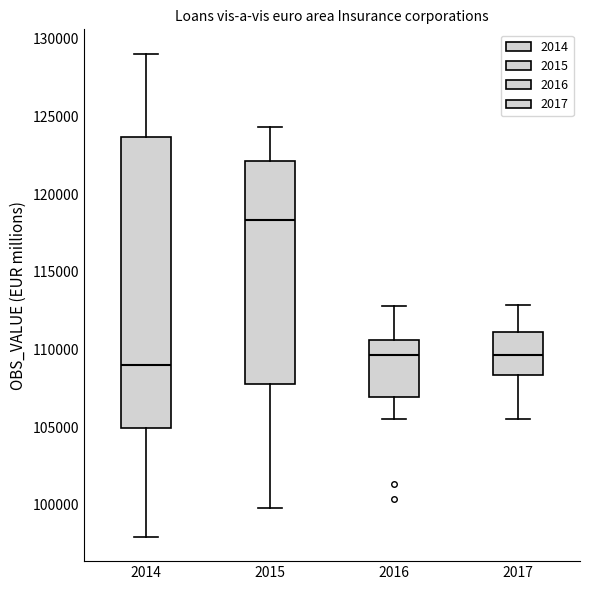

Reading left to right, transcribe this box plot: for each box, give where its median line is, the range the box spans, and where its two whiskers end, as read against the y-axis. The values are not printed on the chart, so give them approximately, as read against the axis.

2014: median 109000, box 105000 to 123500, whiskers 98000 to 129000
2015: median 118500, box 108000 to 122000, whiskers 100000 to 124500
2016: median 109500, box 107000 to 110500, whiskers 105500 to 113000
2017: median 109500, box 108500 to 111000, whiskers 105500 to 113000